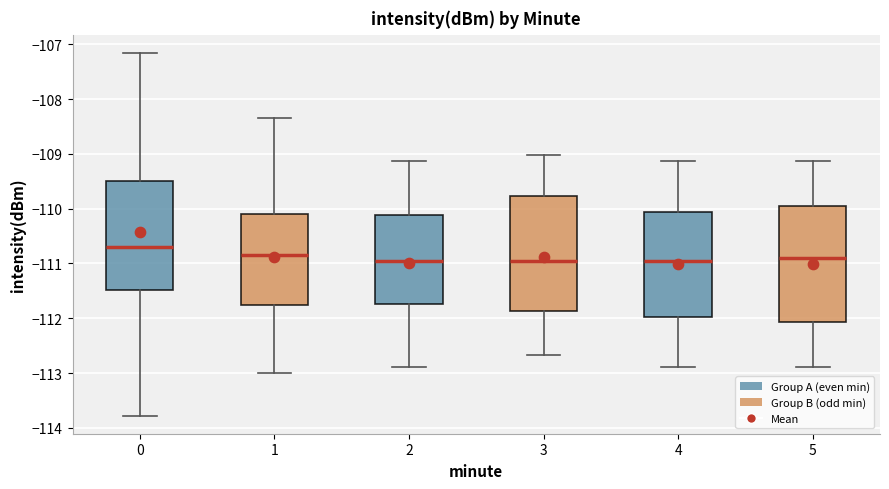

Reading left to right, transcribe this box plot: for each box, give where its median line is, the range the box spans, and where its two whiskers end, as read against the y-axis. The values are not printed on the chart, so give them approximately, as read against the axis.

0: median -110.7, box -111.5 to -109.5, whiskers -113.8 to -107.2
1: median -110.8, box -111.8 to -110.1, whiskers -113.0 to -108.3
2: median -111.0, box -111.7 to -110.1, whiskers -112.9 to -109.1
3: median -111.0, box -111.9 to -109.8, whiskers -112.7 to -109.0
4: median -111.0, box -112.0 to -110.1, whiskers -112.9 to -109.1
5: median -110.9, box -112.1 to -110.0, whiskers -112.9 to -109.1